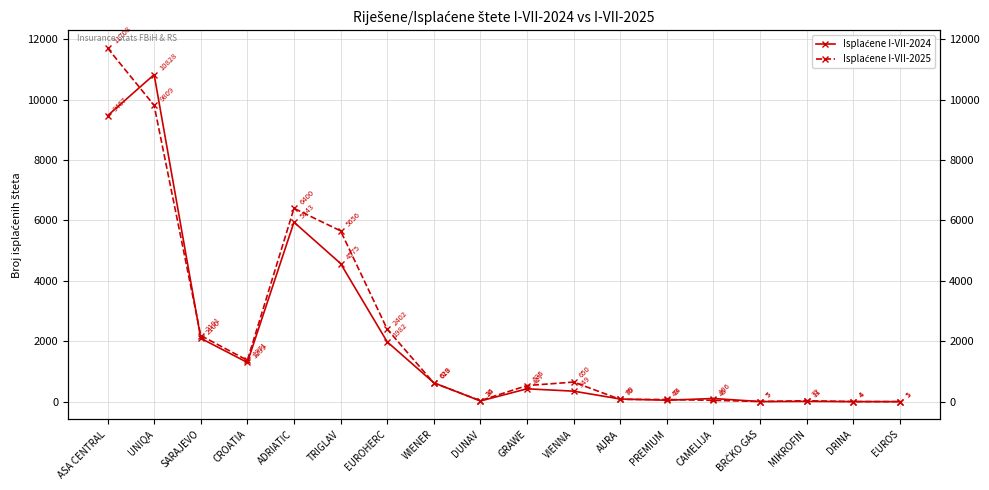

How many lines are shown in the chart?

2